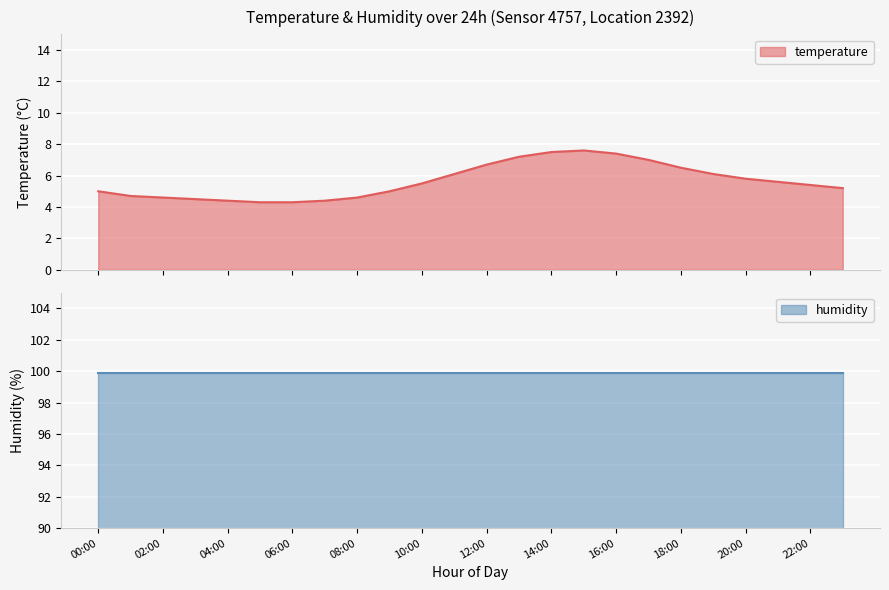

At which category does the chart reach its minimum across all series?

05:00